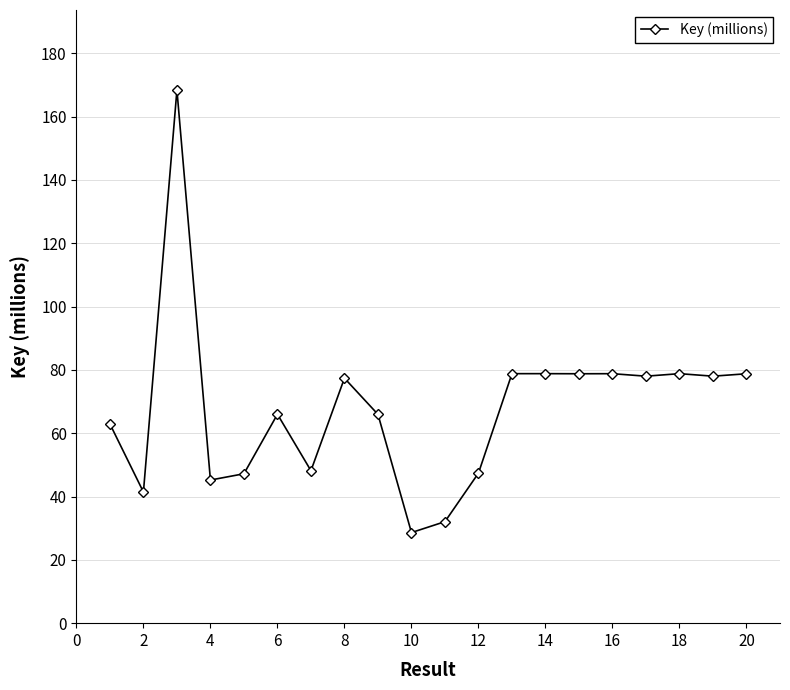

True or false: there are more than 1 points higher than both neighbors.

True